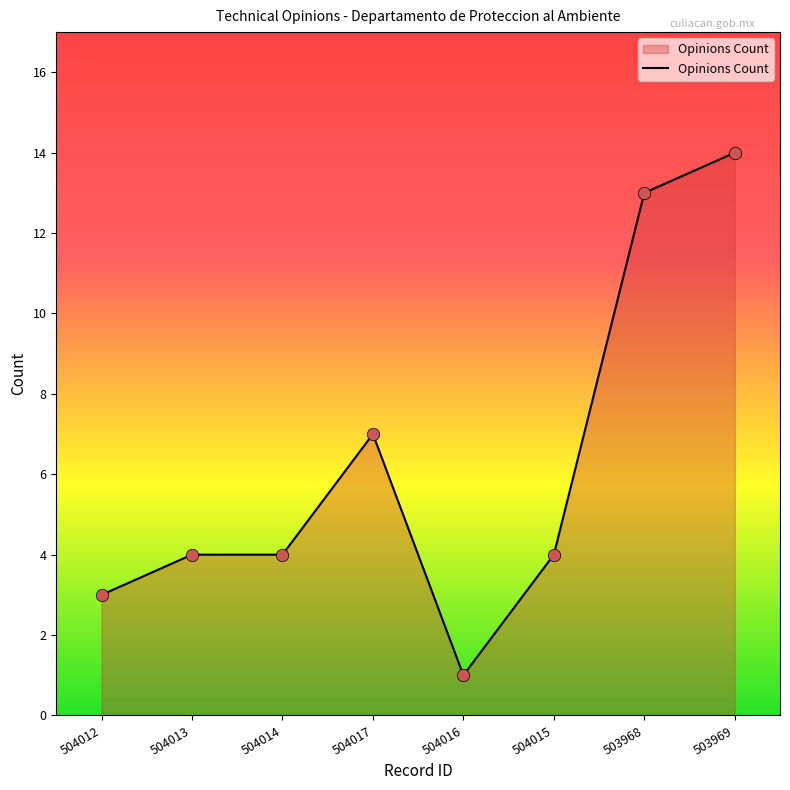

Approximately how many times larger is the value at 504014 compared to 504015?

1.0